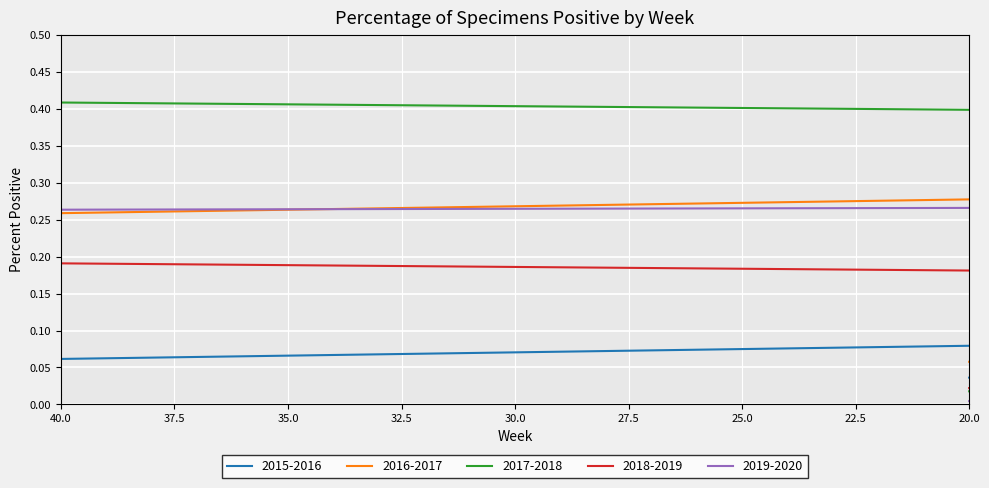

What is the difference between the maximum and second lowest values in the 2018-2019 series?

0.3